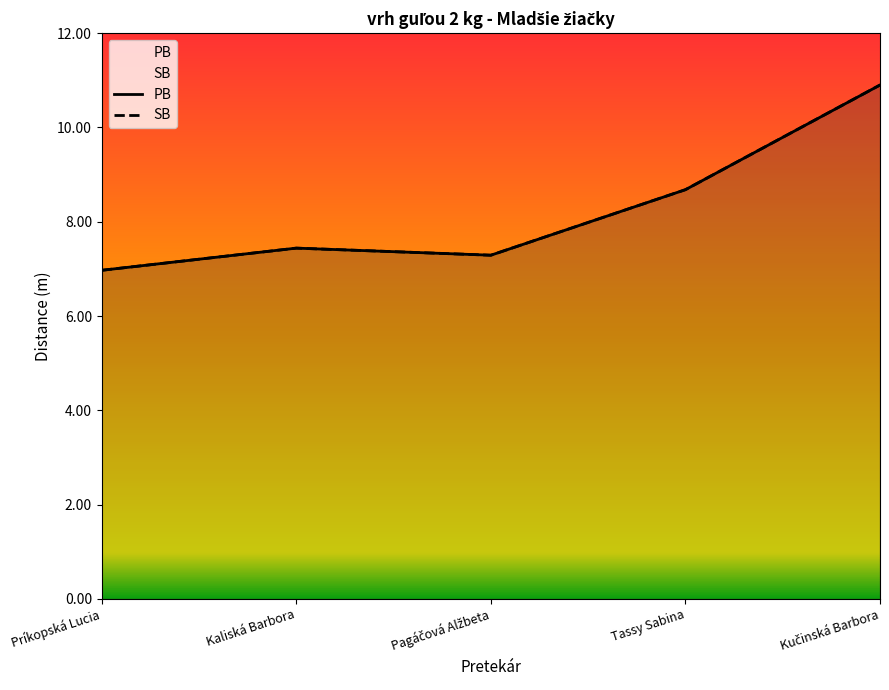

Reading left to right, extract all data points from this chart.

PB: 7.0	7.4	7.3	8.7	10.9
SB: 7.0	7.4	7.3	8.7	10.9